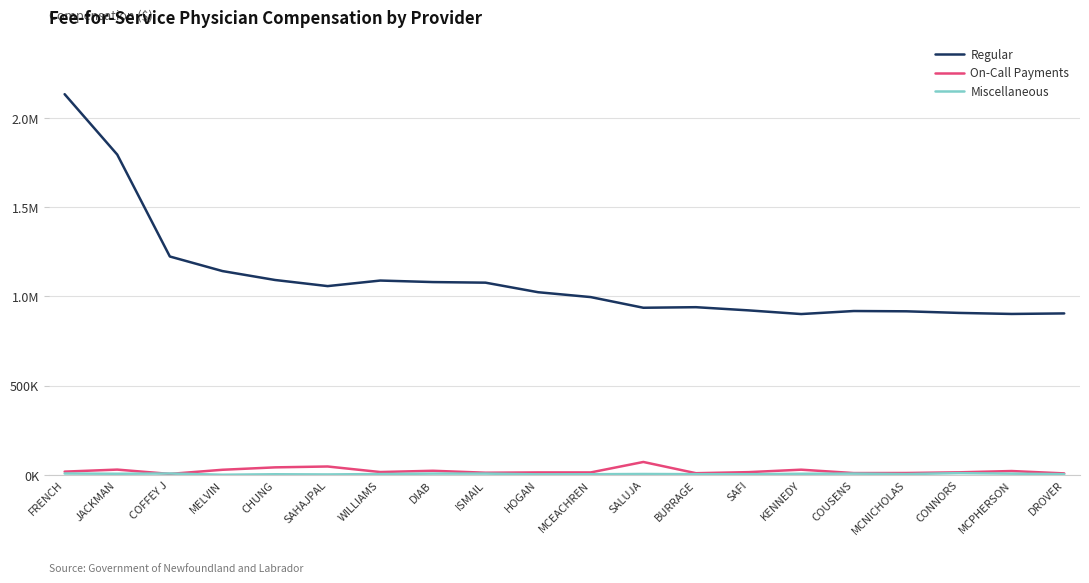

Which category has the lowest value across all series?

MELVIN